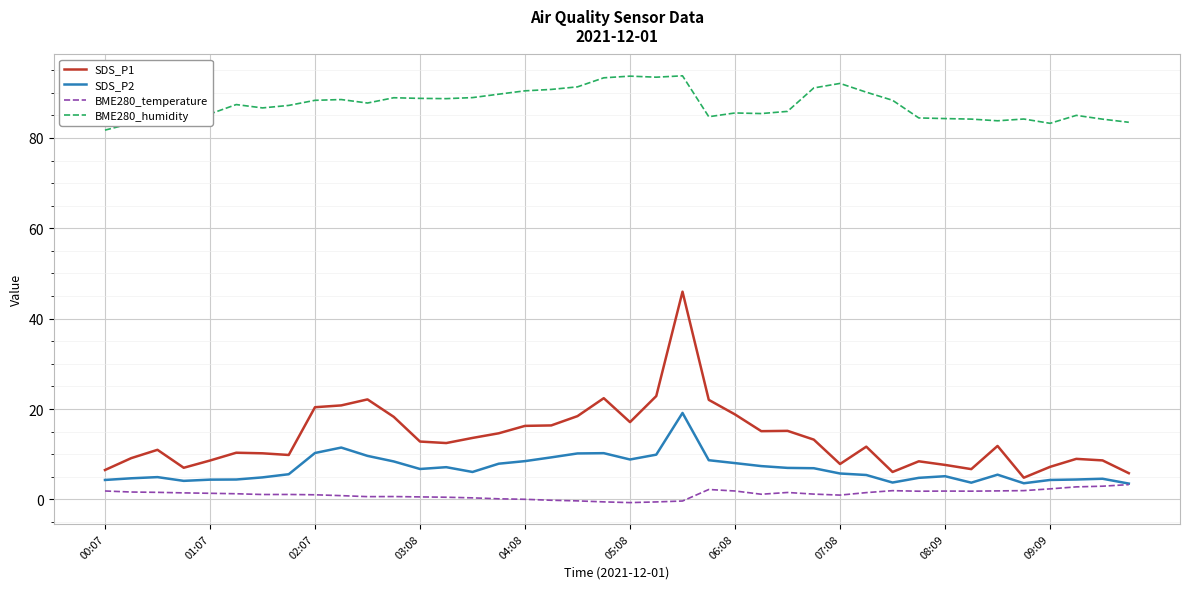

How many lines are shown in the chart?

4